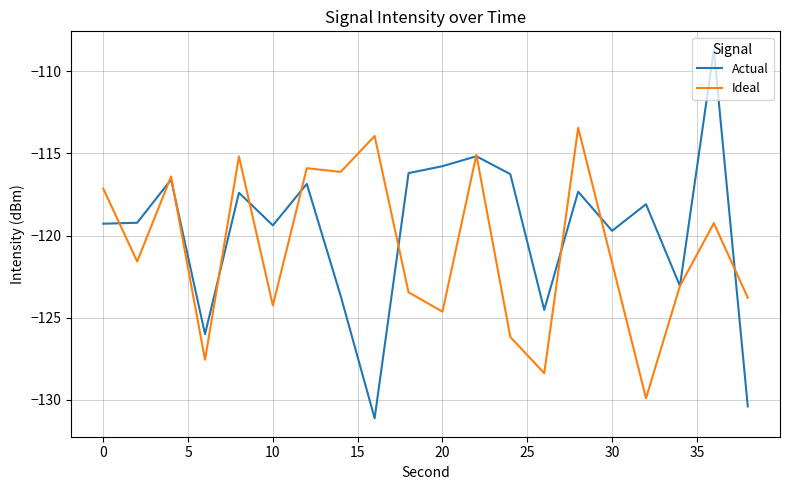

What is the lowest value of the Actual series?

-131.1